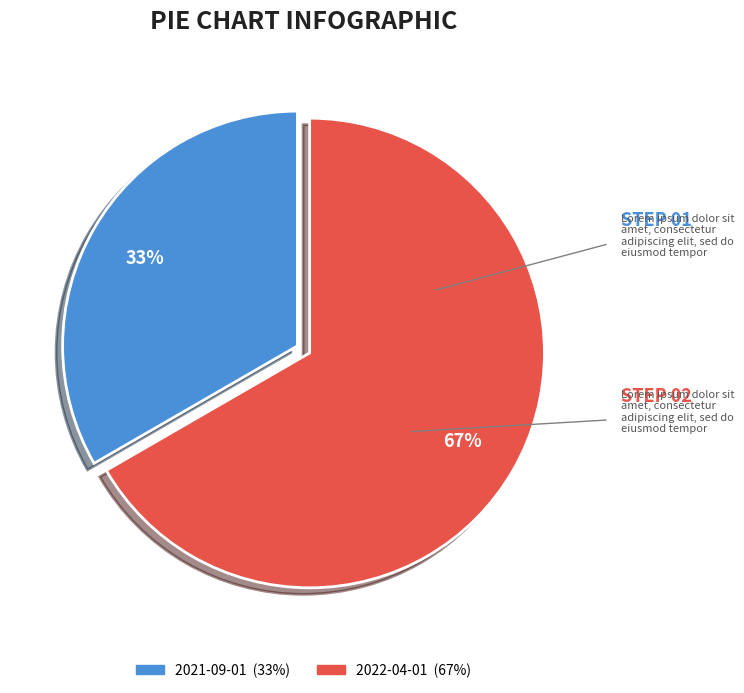

What is the ratio of the value at 2021-09-01 to the value at 2022-04-01?

0.5